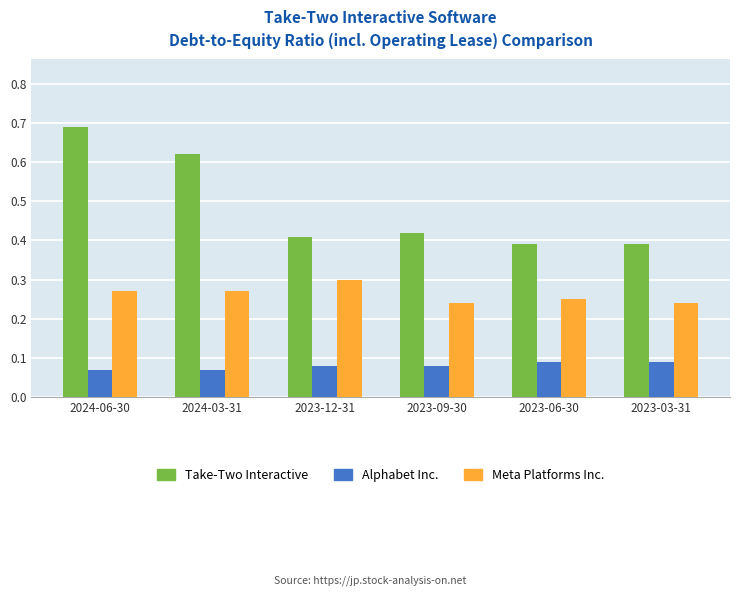

What is the sum of all Alphabet Inc. values?

0.5